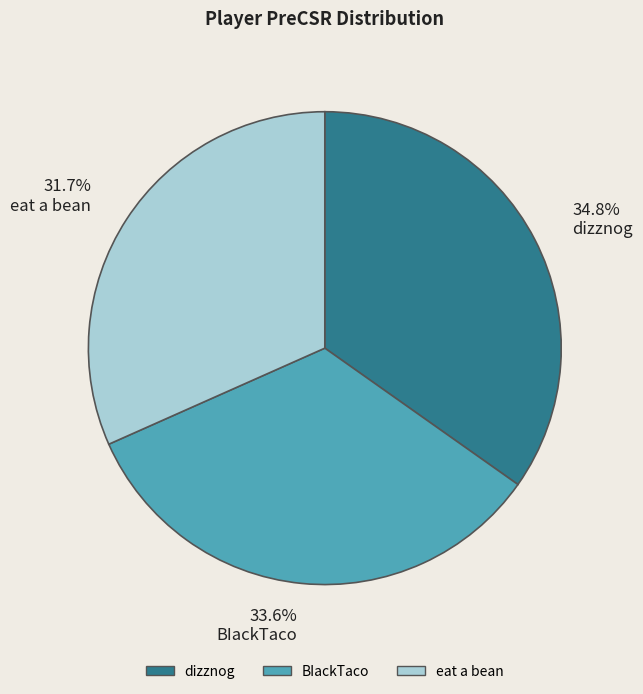

Which category has the smallest portion of the pie?

eat a bean